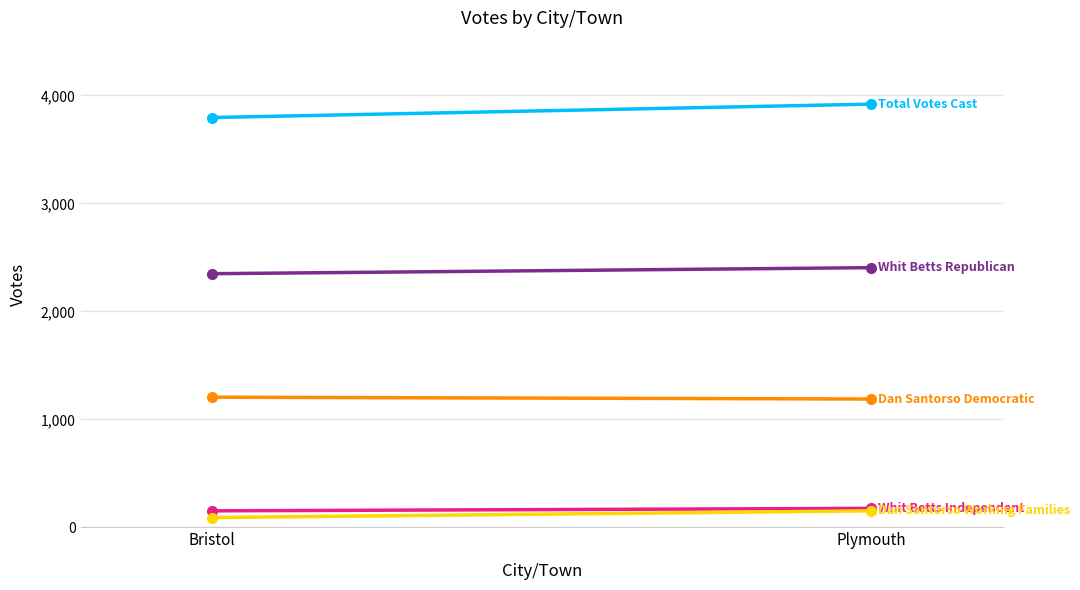

How many lines are shown in the chart?

5